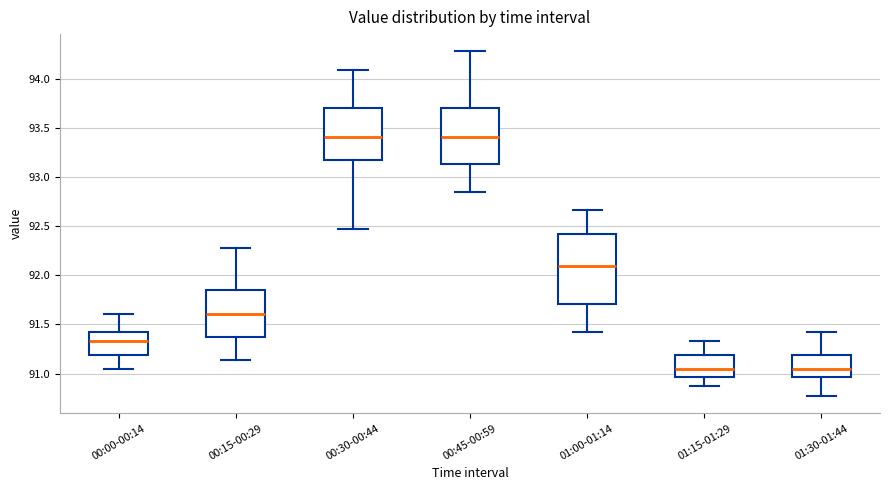

Which box is the tallest, from its lower edge to its upper edge?

01:00-01:14